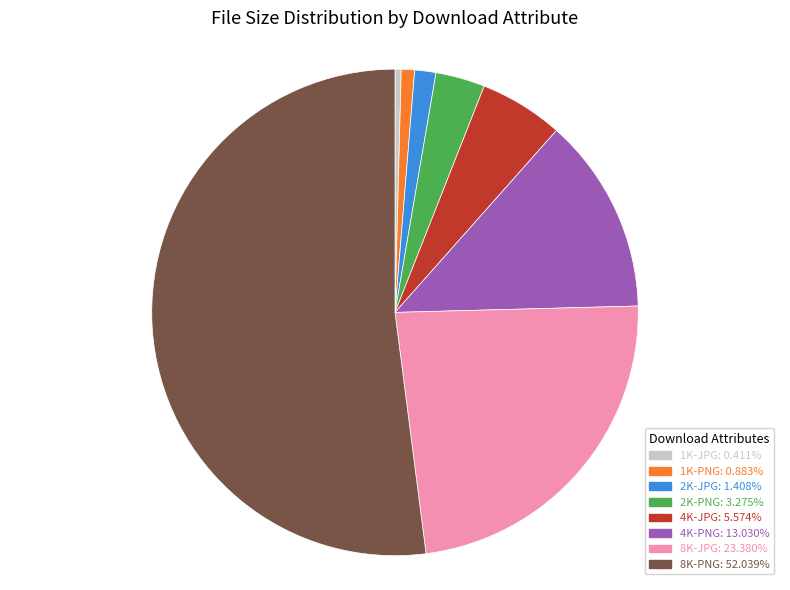

What is the largest slice in the pie chart?

8K-PNG